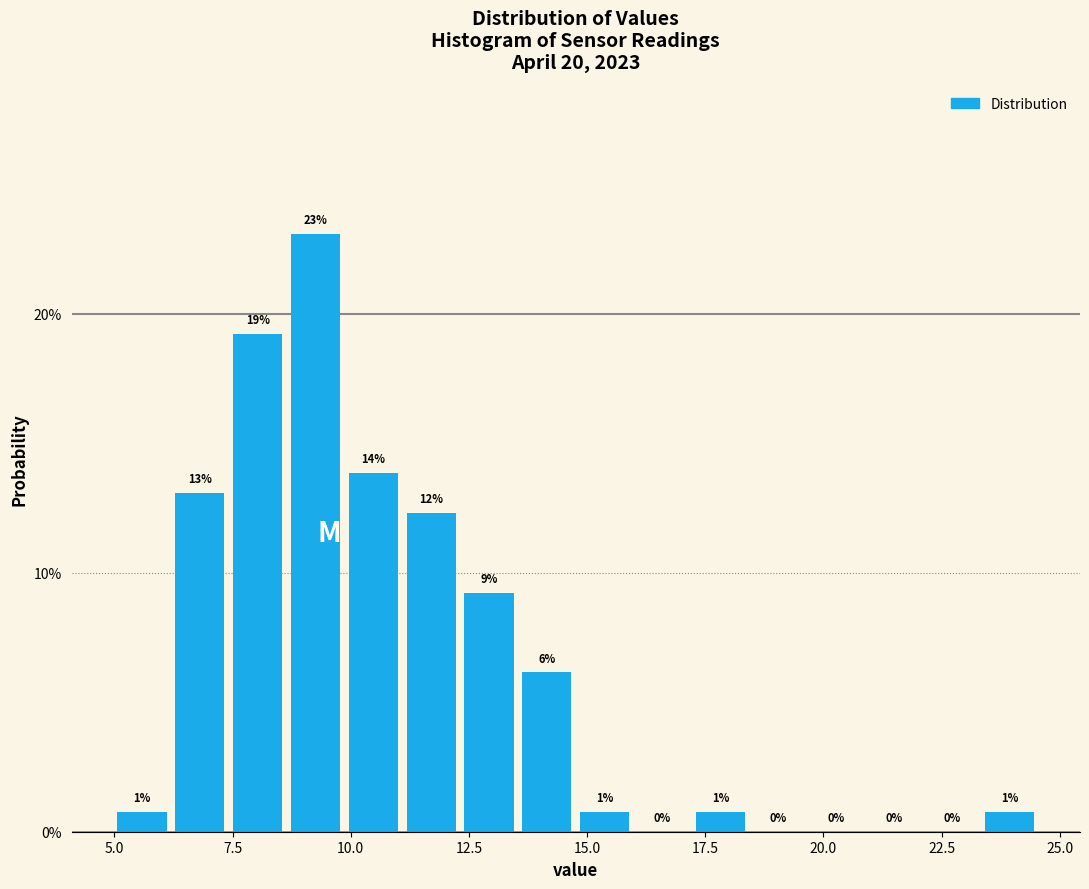

Around what value on the x-axis is the tallest bar? Give the approximate position of its centre, as read against the axis.

9.5